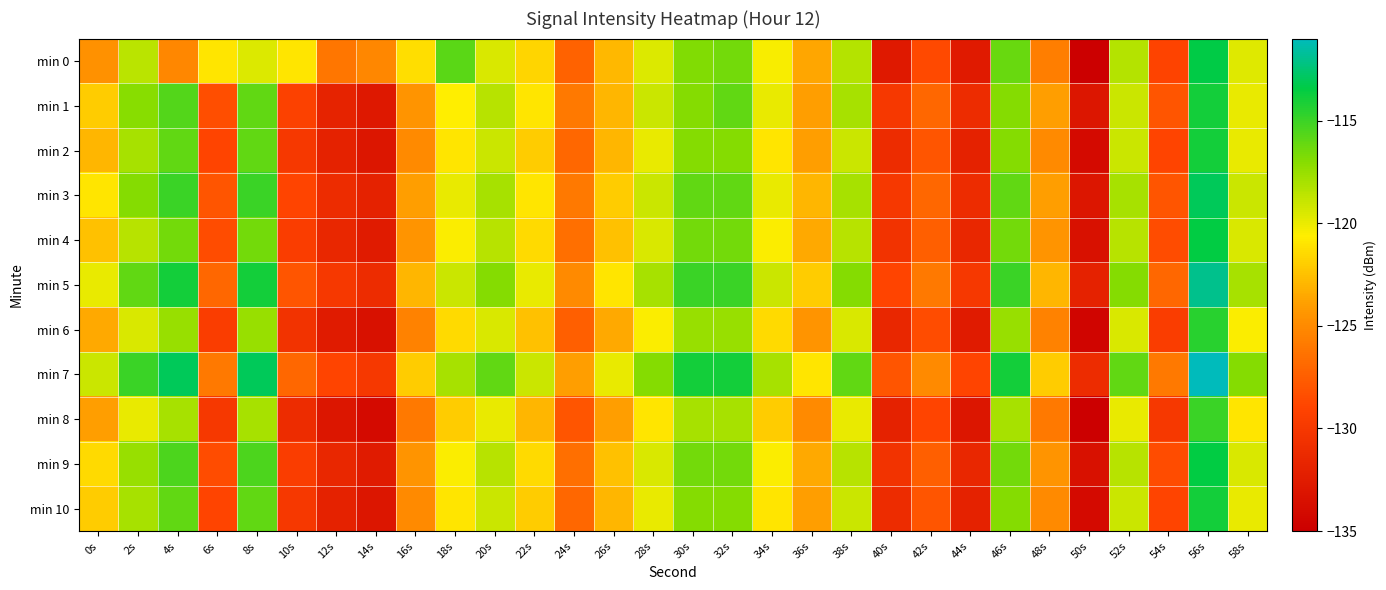

At which category does the chart reach its minimum across all series?

50s